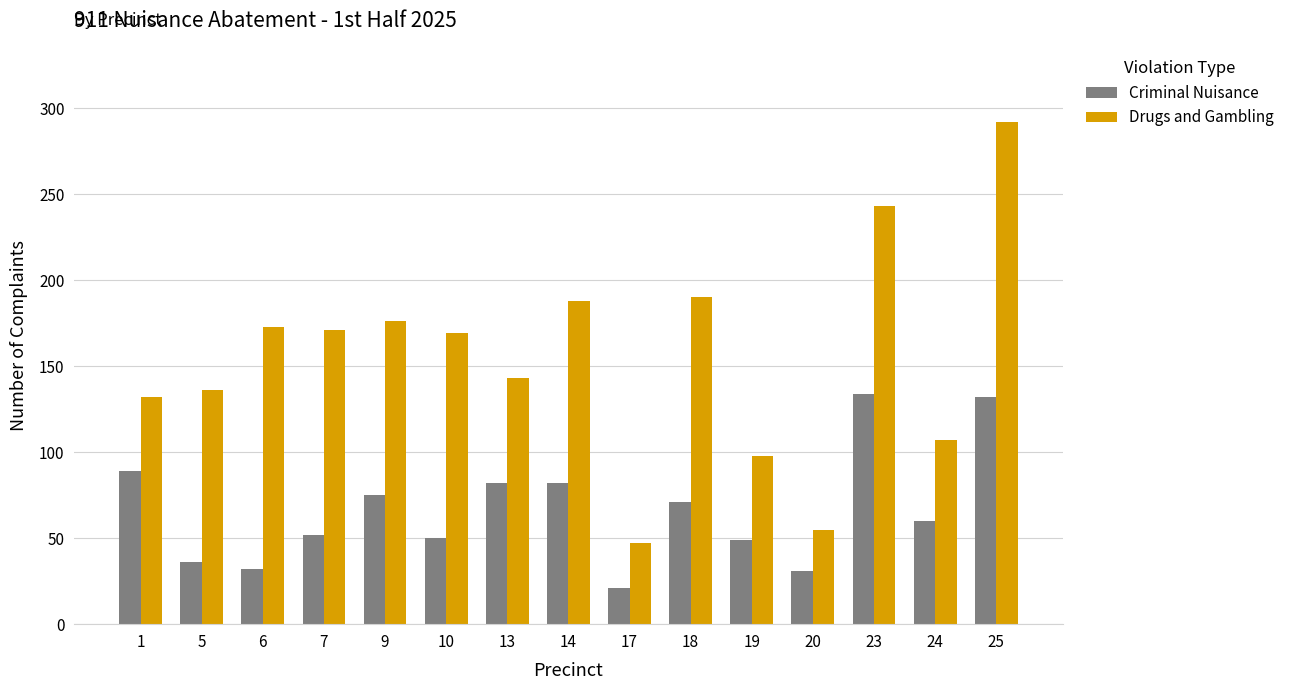

Which series has the largest total across all categories?

Drugs and Gambling